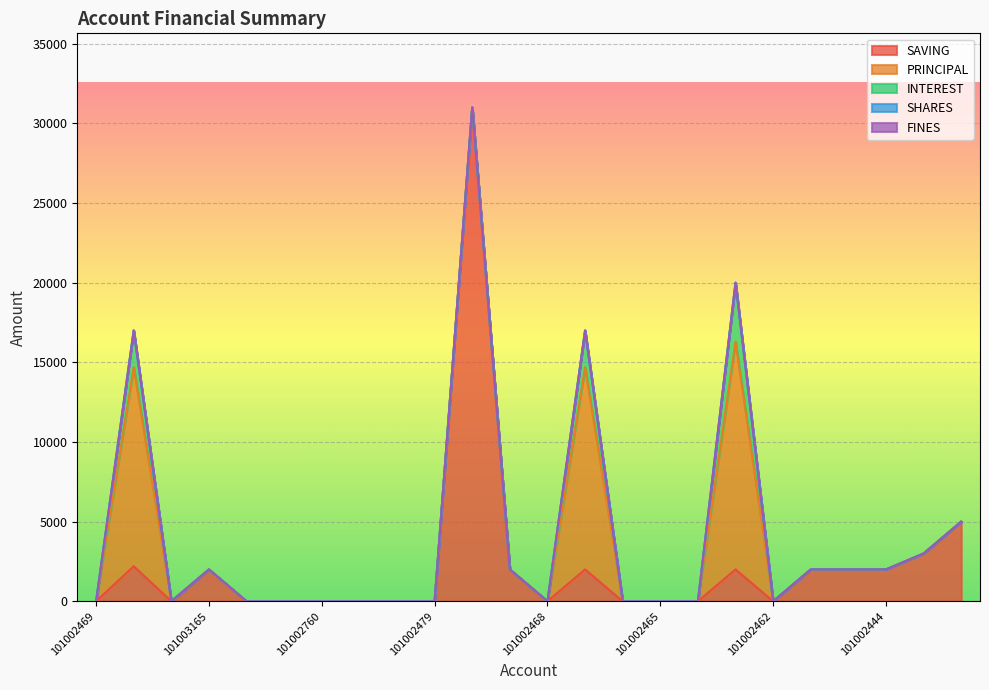

Reading right to left, list all the values displayed in this chart.

SAVING: 101004891=5000	101004284=3000	101002444=2000	101002445=2000	101002461=2000	101002462=0	101002463=2000	101002464=0	101002465=0	101002466=0	101002467=2000	101002468=0	101002355=2000	101002470=31000	101002479=0	101002649=0	101002759=0	101002760=0	101002773=0	101002774=0	101003165=2000	101003346=0	101003642=2200	101002469=0
PRINCIPAL: 101004891=0	101004284=0	101002444=0	101002445=0	101002461=0	101002462=0	101002463=14300	101002464=0	101002465=0	101002466=0	101002467=12700	101002468=0	101002355=0	101002470=0	101002479=0	101002649=0	101002759=0	101002760=0	101002773=0	101002774=0	101003165=0	101003346=0	101003642=12500	101002469=0
INTEREST: 101004891=0	101004284=0	101002444=0	101002445=0	101002461=0	101002462=0	101002463=3700	101002464=0	101002465=0	101002466=0	101002467=2300	101002468=0	101002355=0	101002470=0	101002479=0	101002649=0	101002759=0	101002760=0	101002773=0	101002774=0	101003165=0	101003346=0	101003642=2300	101002469=0
SHARES: 101004891=0	101004284=0	101002444=0	101002445=0	101002461=0	101002462=0	101002463=0	101002464=0	101002465=0	101002466=0	101002467=0	101002468=0	101002355=0	101002470=0	101002479=0	101002649=0	101002759=0	101002760=0	101002773=0	101002774=0	101003165=0	101003346=0	101003642=0	101002469=0
FINES: 101004891=0	101004284=0	101002444=0	101002445=0	101002461=0	101002462=0	101002463=0	101002464=0	101002465=0	101002466=0	101002467=0	101002468=0	101002355=0	101002470=0	101002479=0	101002649=0	101002759=0	101002760=0	101002773=0	101002774=0	101003165=0	101003346=0	101003642=0	101002469=0